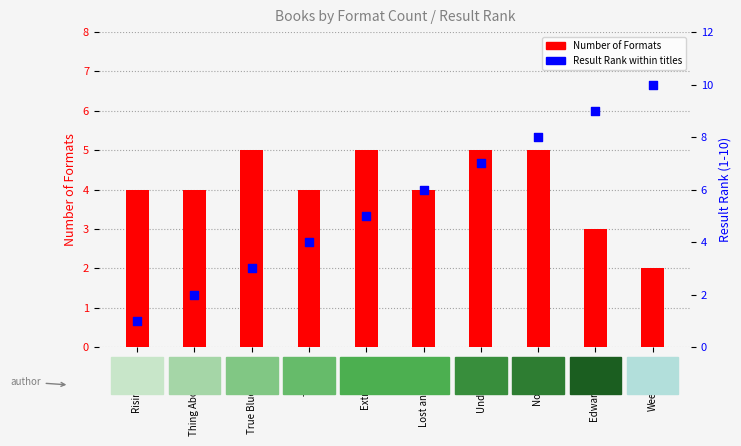

What is the total value across all series at Extra Credit?

10